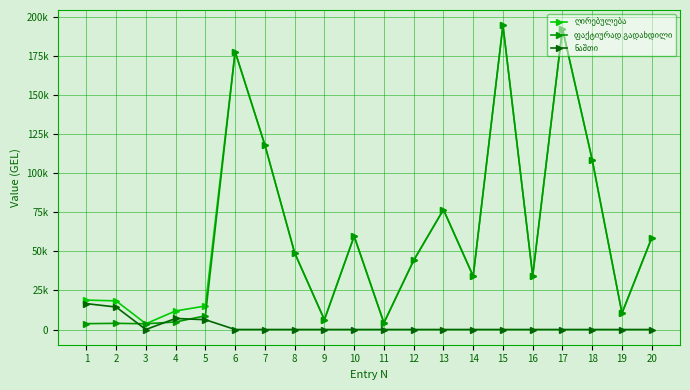

Which has a higher value, 12 or 9?

12